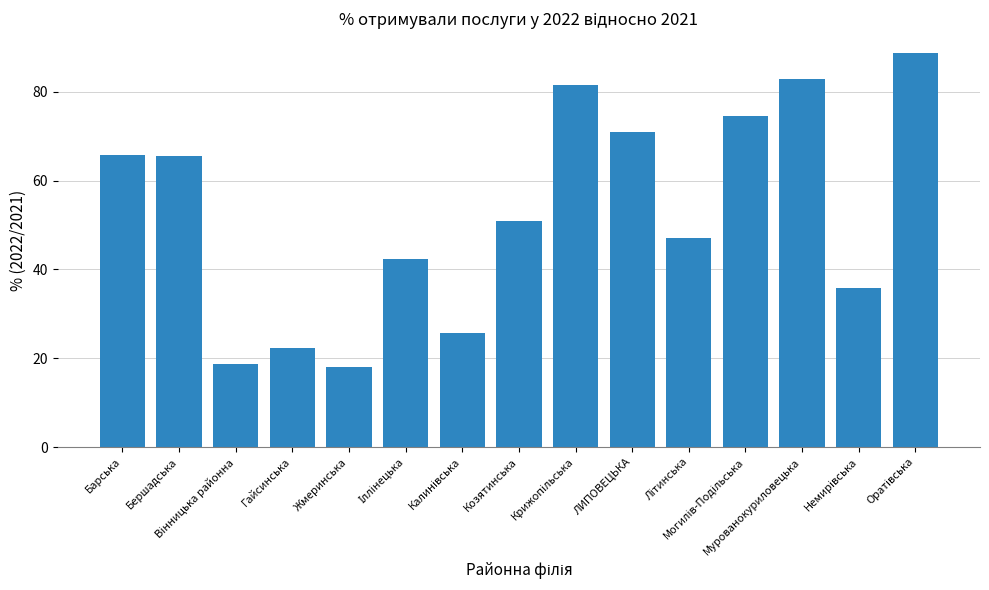

Count the number of data series in this chart.

1